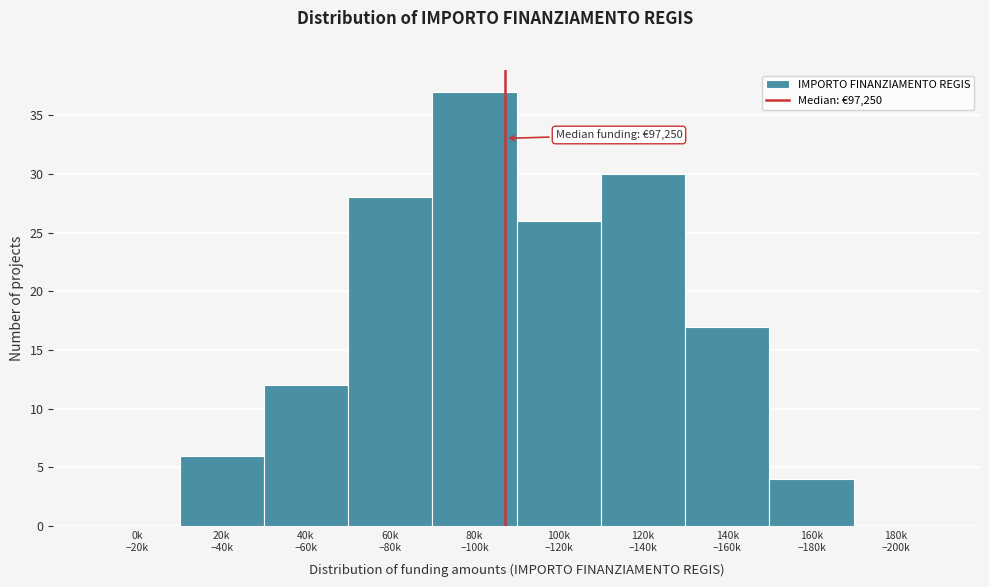

What is the greatest value displayed?

37